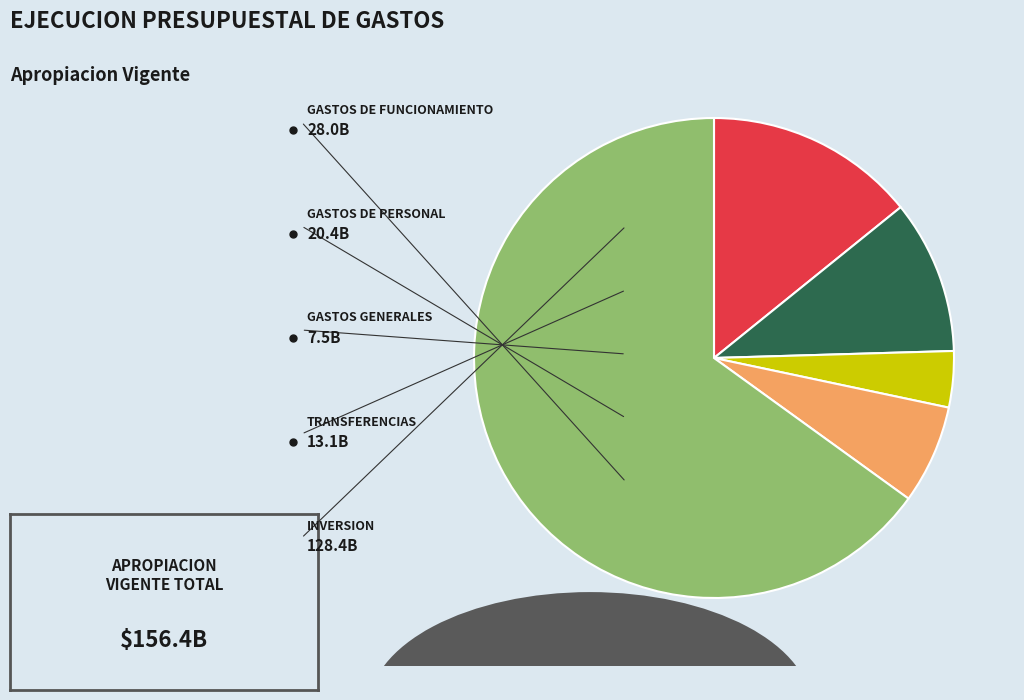

Is there any slice that represents more than half of the pie?

Yes